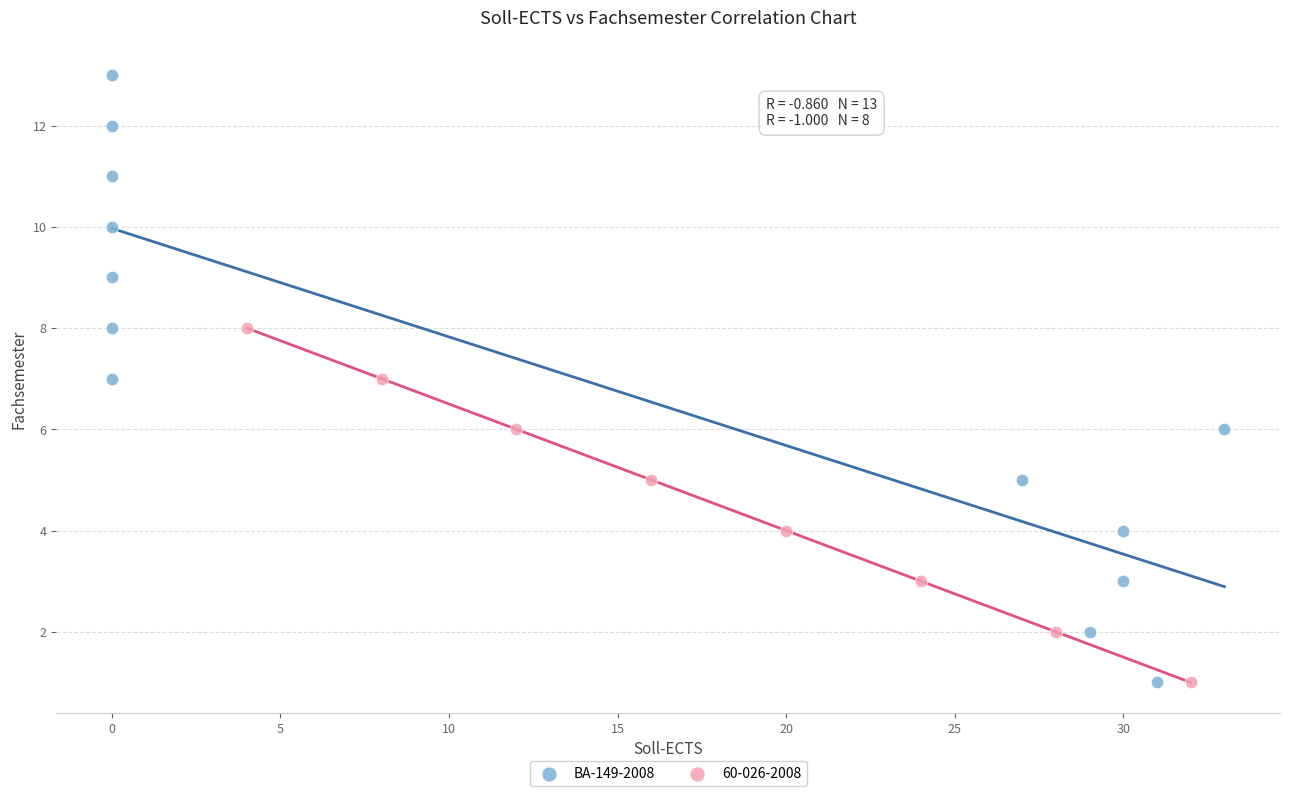

Which series has the largest Y range (max minus min)?

BA-149-2008